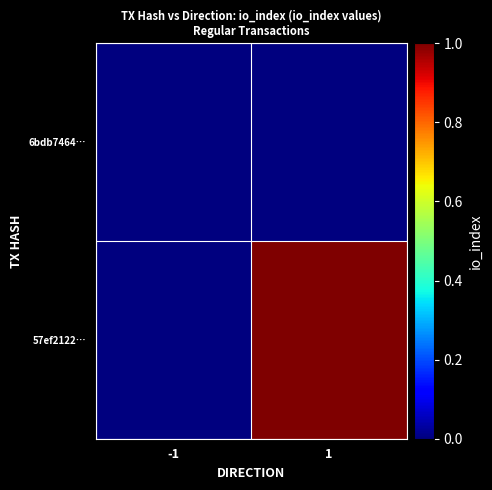

Which series has the largest total across all categories?

57ef2122…